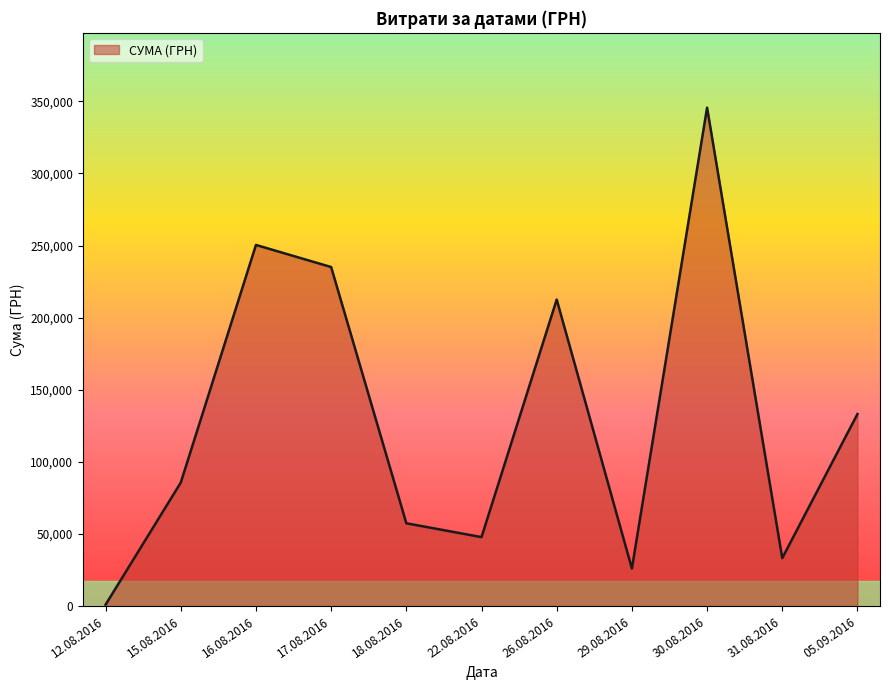

Where is the data nearest to the value 173342?

26.08.2016